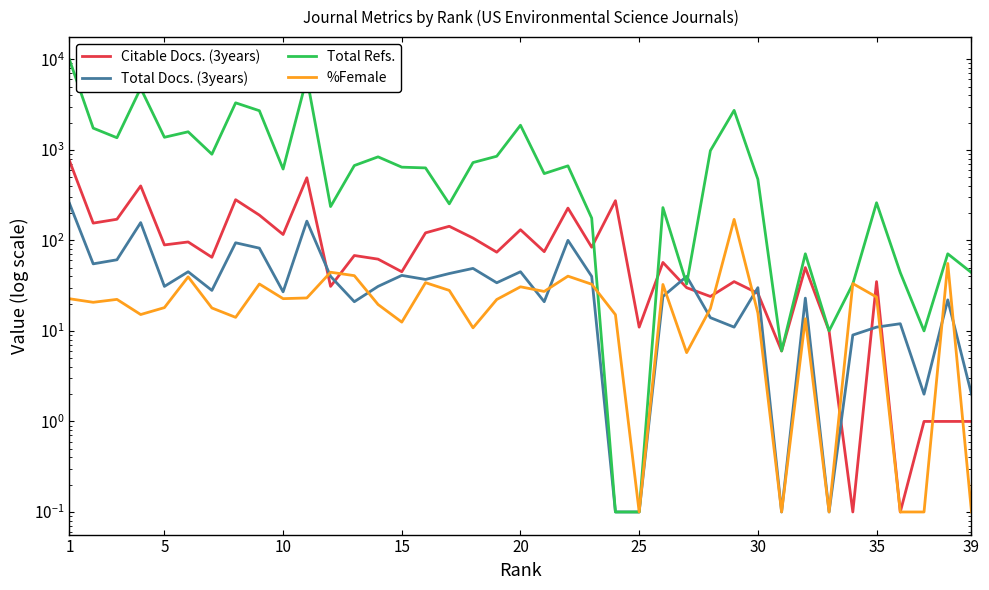

The Total Refs. series shows 370.6 at 25. True or false?

False